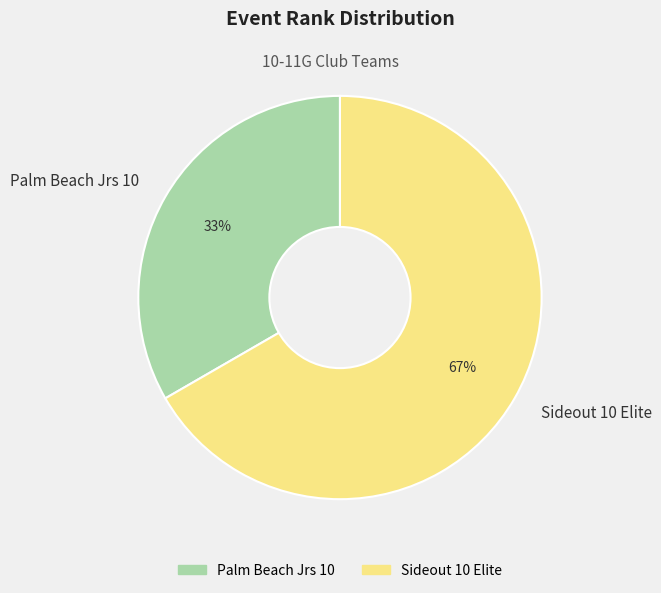

How many segments does this pie chart have?

2